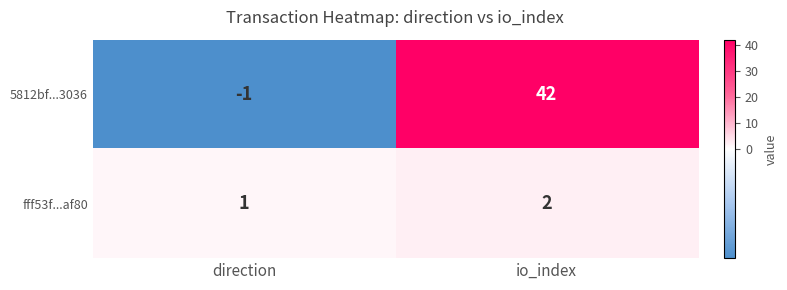

Rank the series at io_index from lowest to highest value.

fff53f...af80, 5812bf...3036